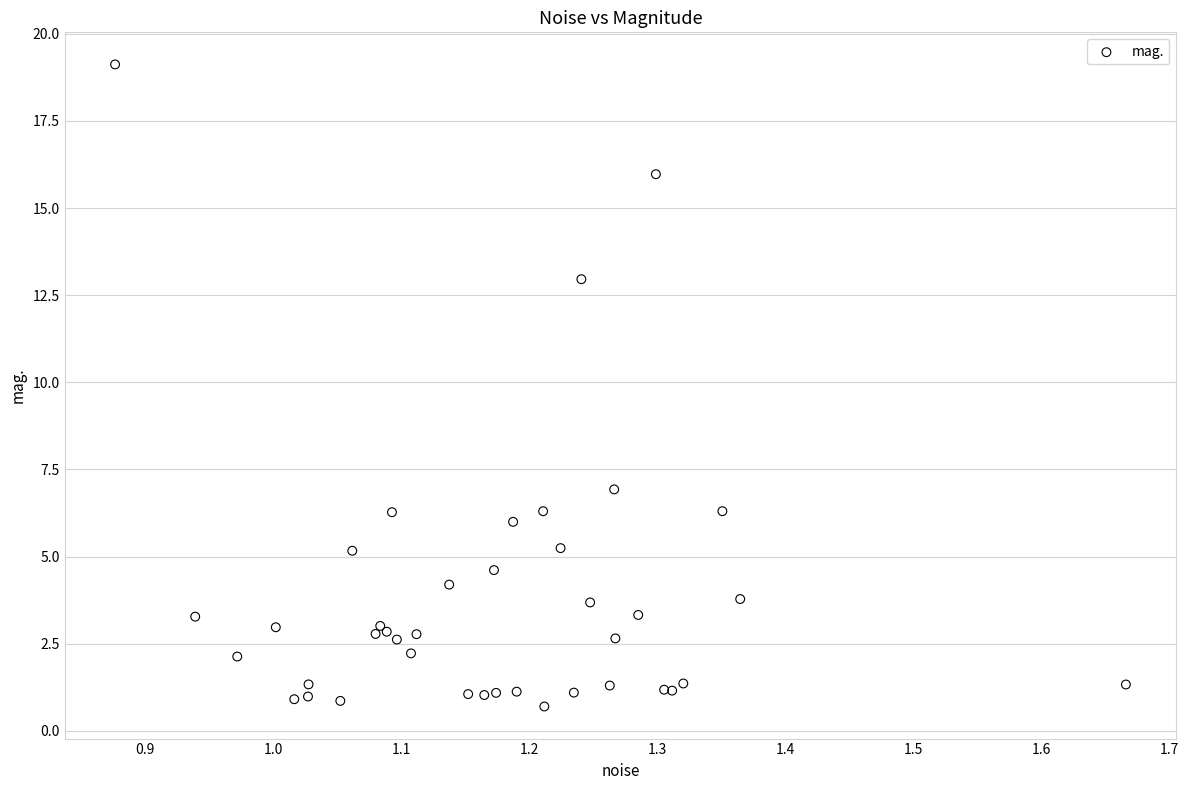

What Y value in the scatter plot is closest to 9?

6.9